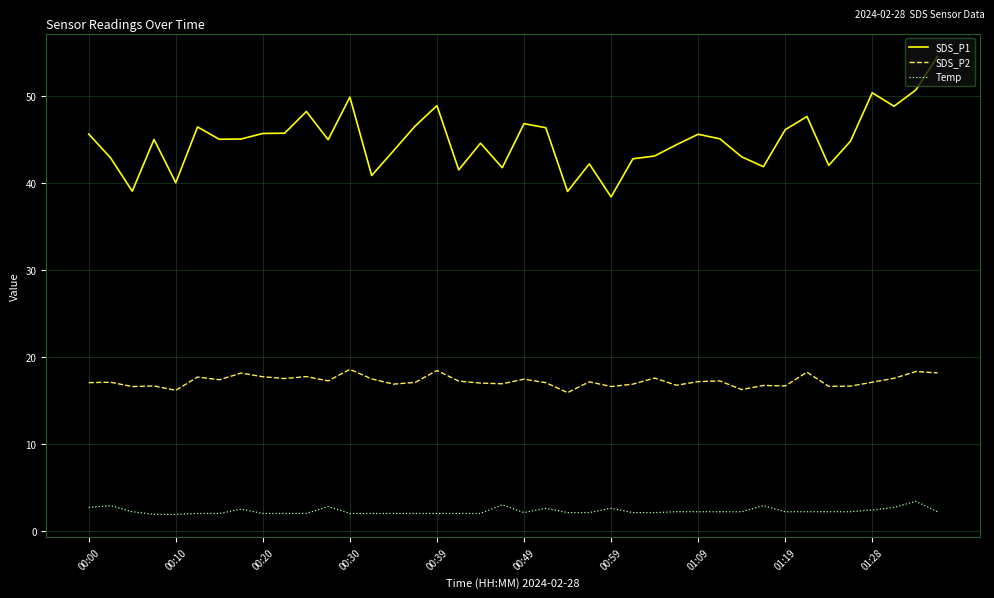

List the series in order of their peak value, lowest first.

Temp, SDS_P2, SDS_P1